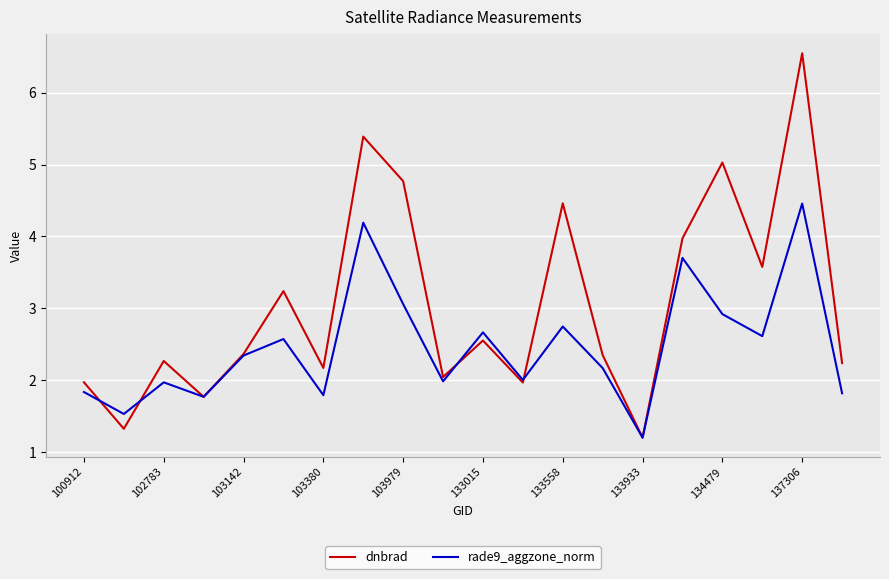

What is the maximum value for rade9_aggzone_norm?

4.5